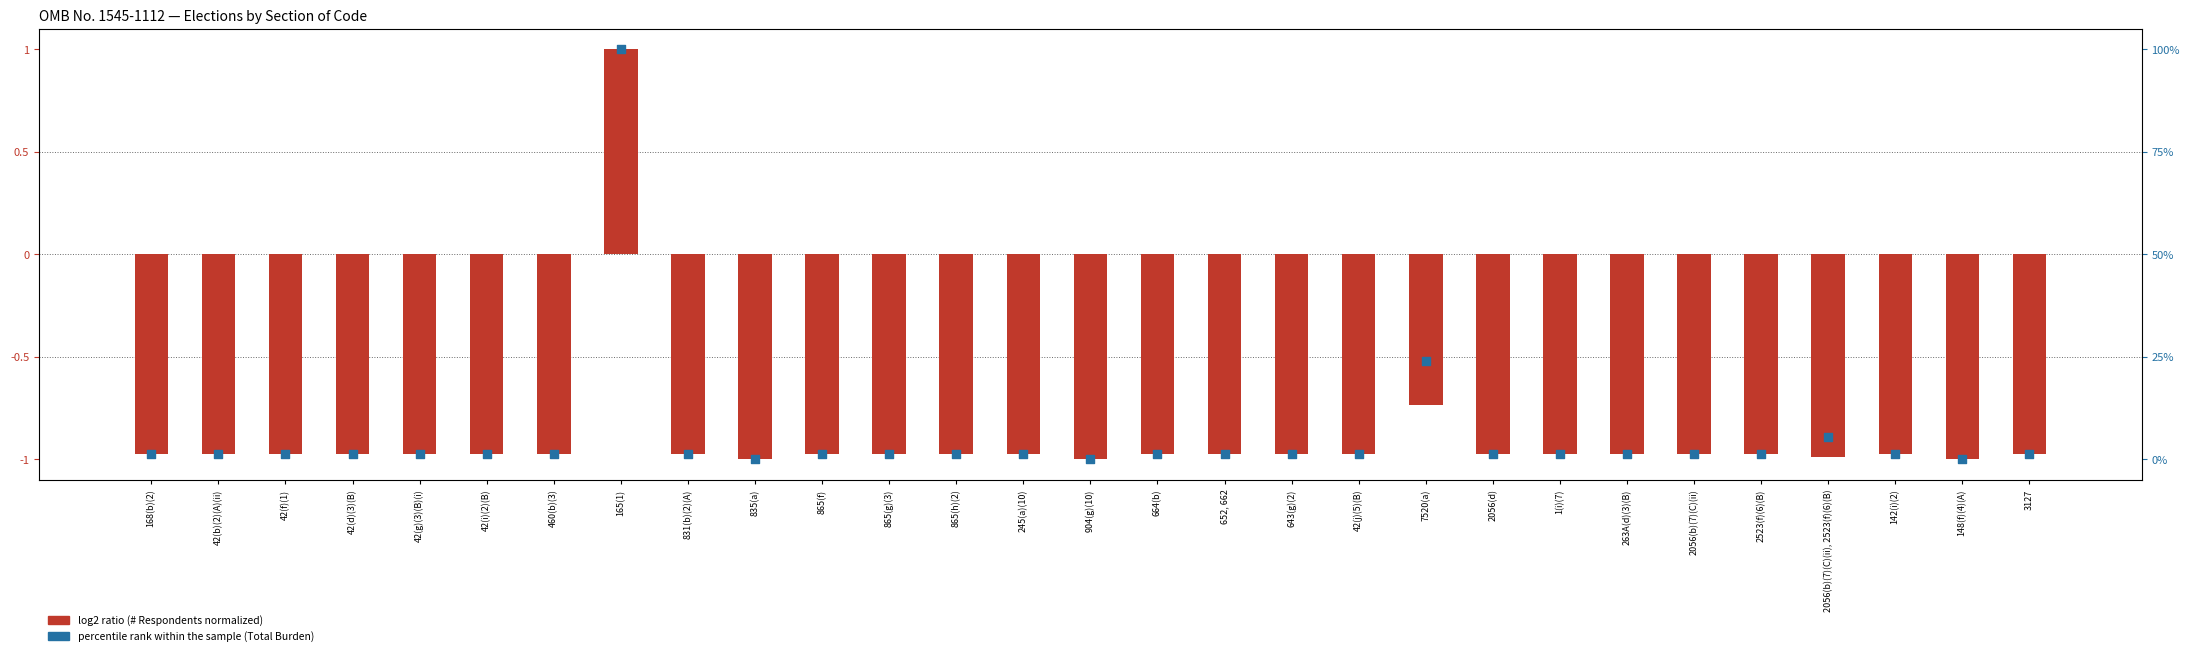

Which series has the largest total across all categories?

percentile rank within the sample